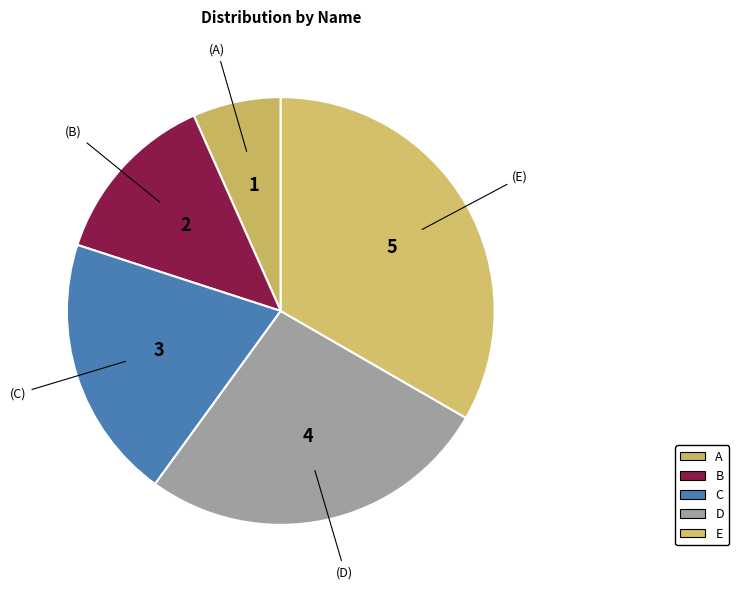

What is the largest slice in the pie chart?

E